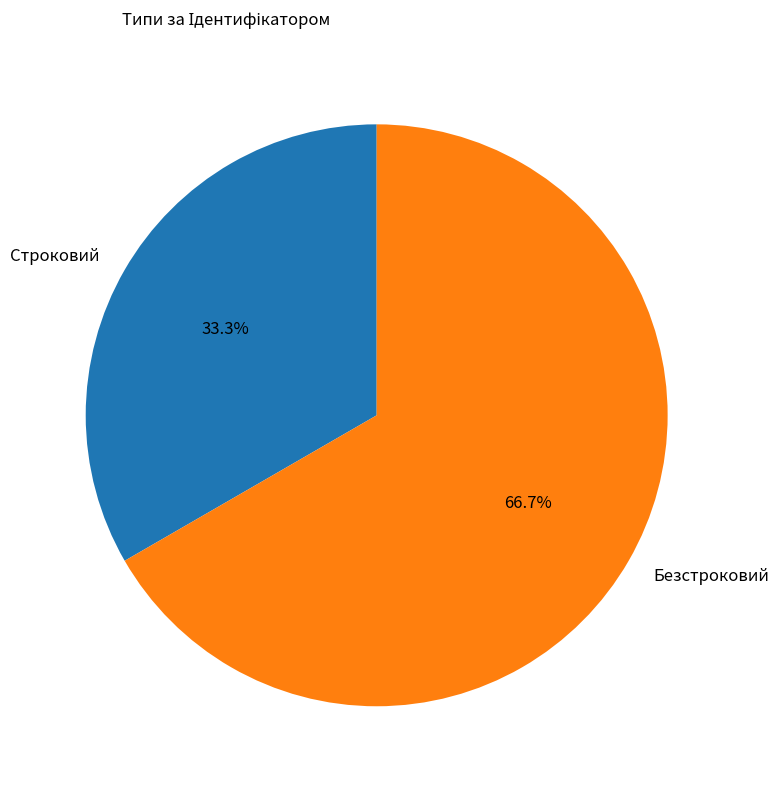

What percentage is NOT represented by Строковий?

66.7%